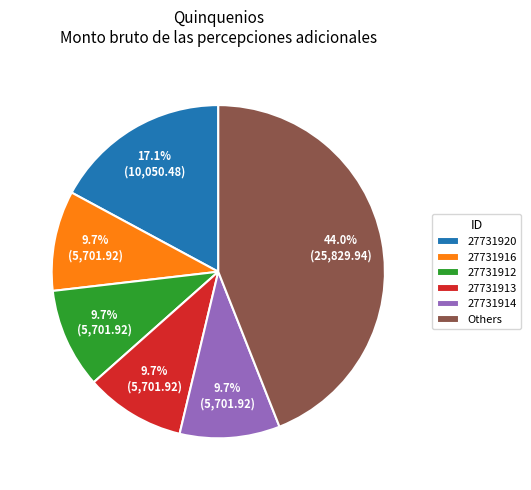

What is the ratio of the value at Others to the value at 27731912?

4.5